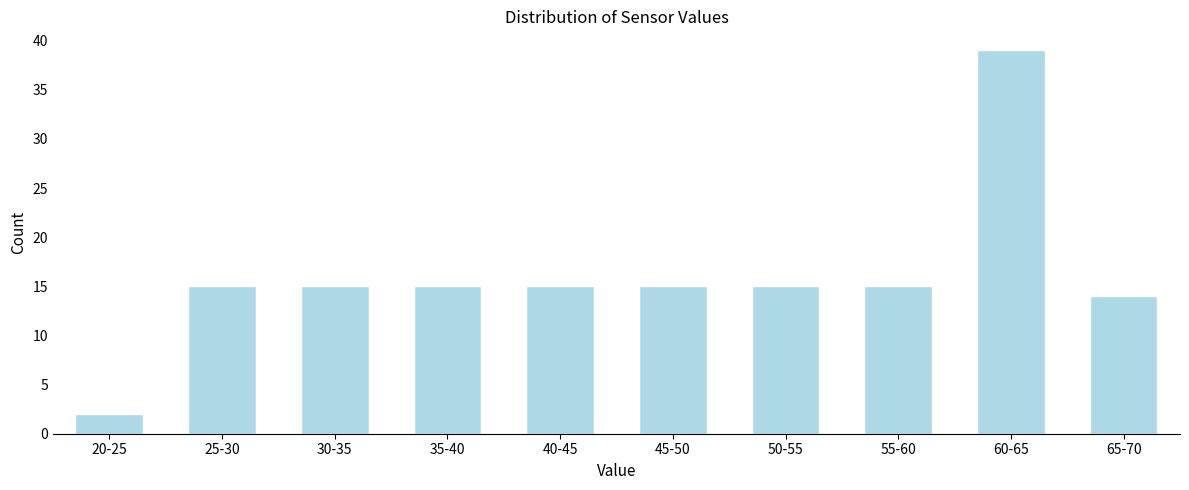

Reading left to right, what are all the values shown in this chart?

20-25=2	25-30=15	30-35=15	35-40=15	40-45=15	45-50=15	50-55=15	55-60=15	60-65=39	65-70=14